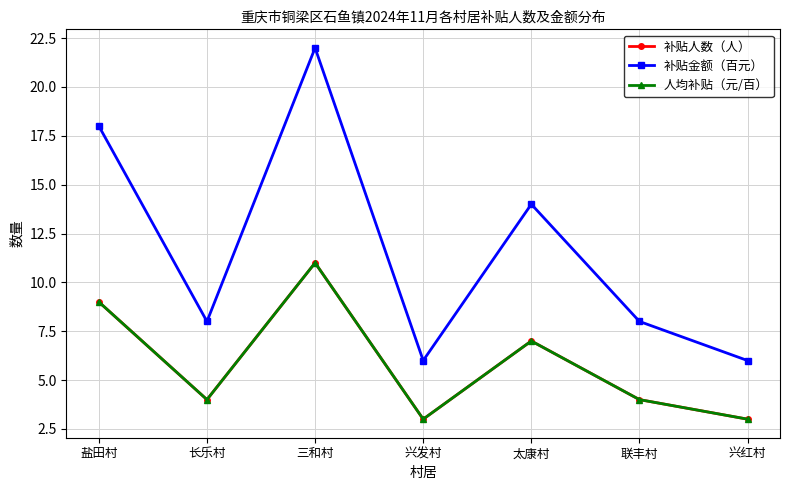

What is the sum of all 补贴人数（人） values?

41